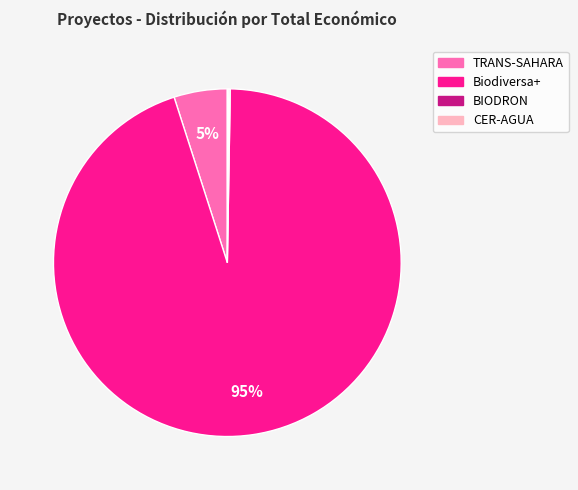

Combined, do TRANS-SAHARA and Biodiversa+ account for over 50%?

Yes